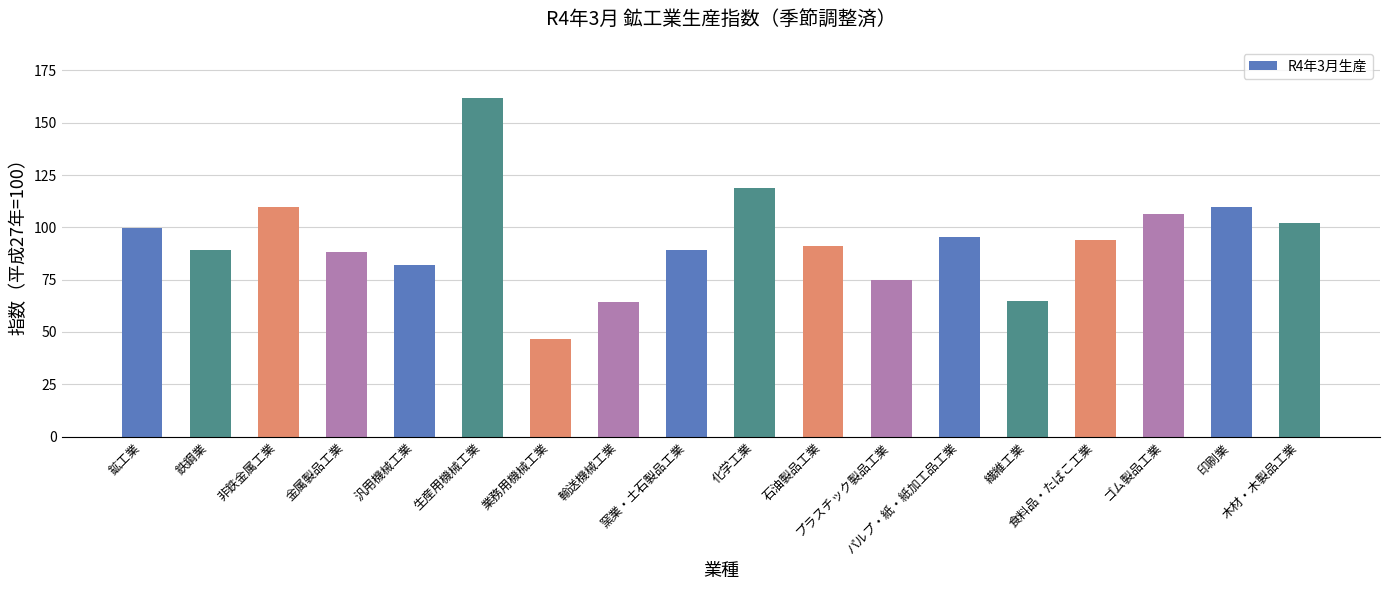

What is the sum of all values?

1688.4